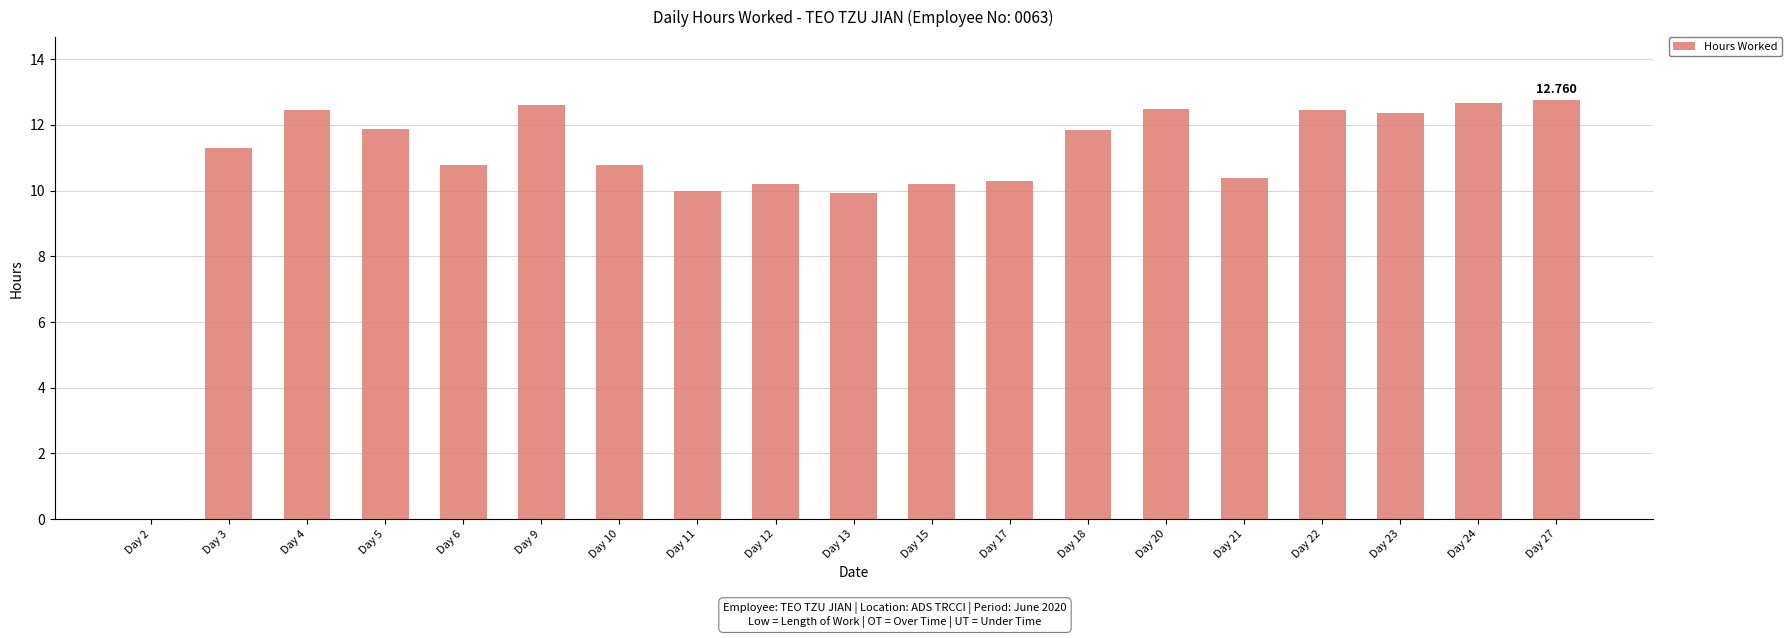

How many values are above zero?

18